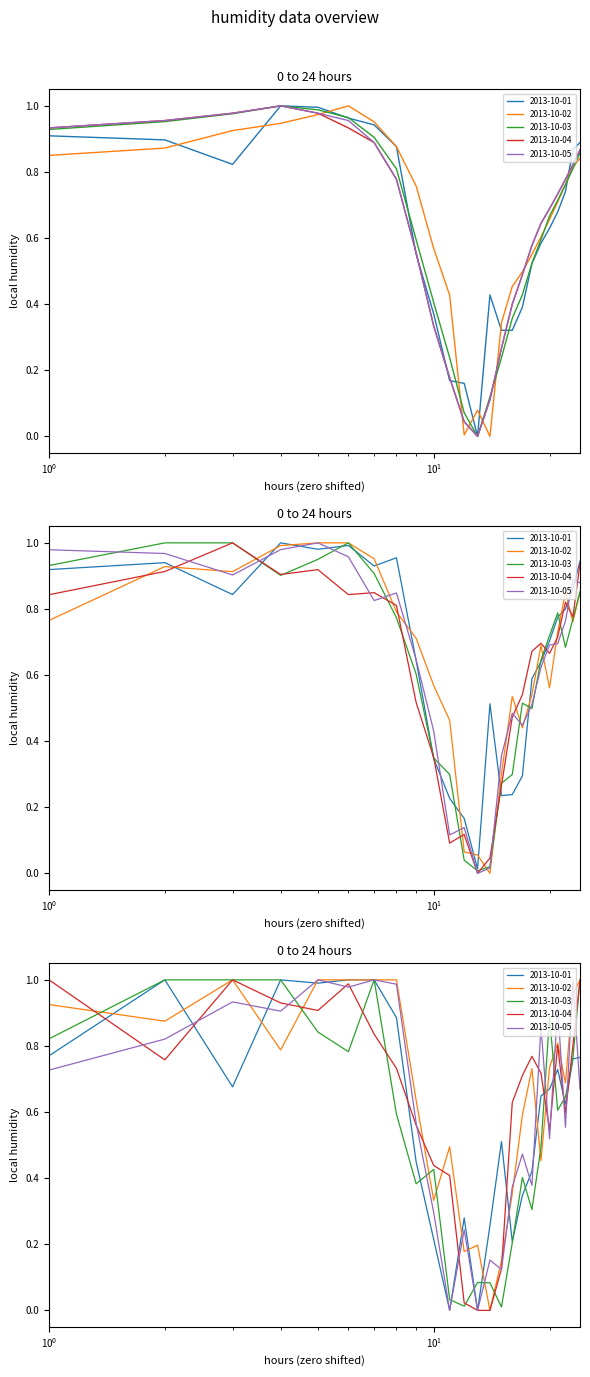

Is it true that 2013-10-02 equals 0.9 at 03:00?

True